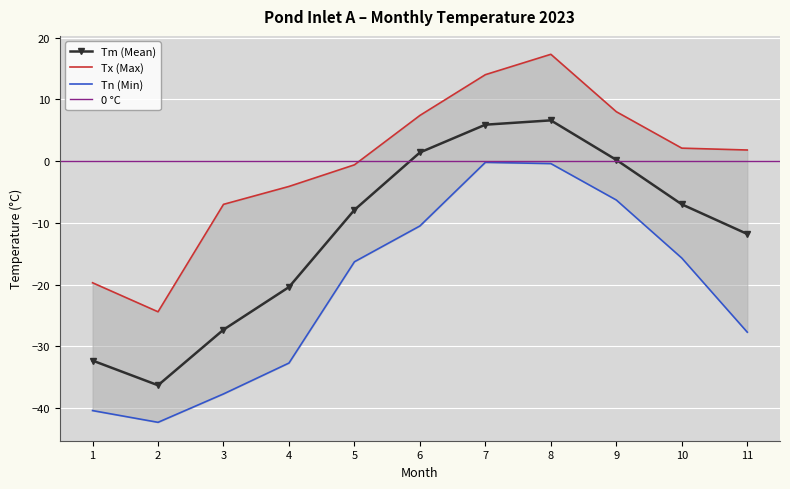

Where is Tx nearest to the value -3?

4